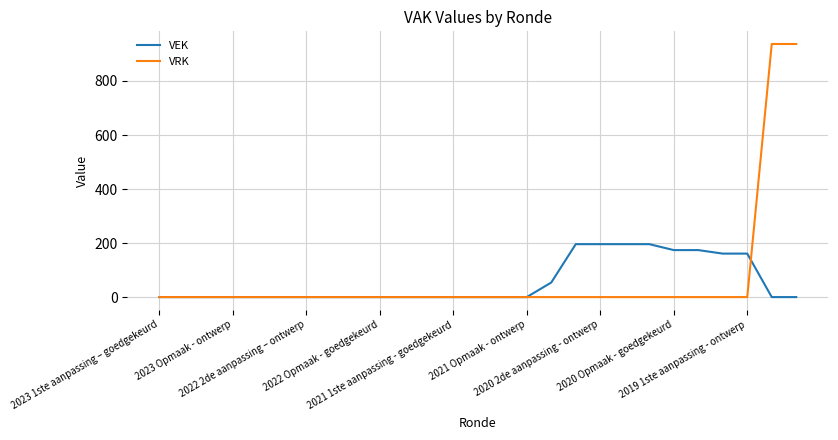

After their last crossing, which series has the higher values: VEK or VRK?

VRK